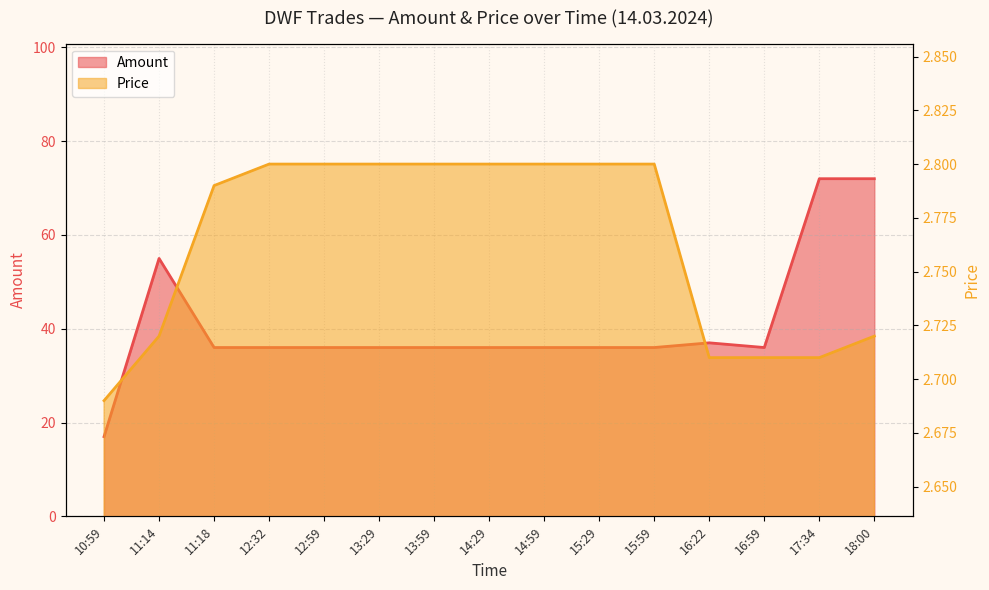

What is the sum of all Price values?

41.4